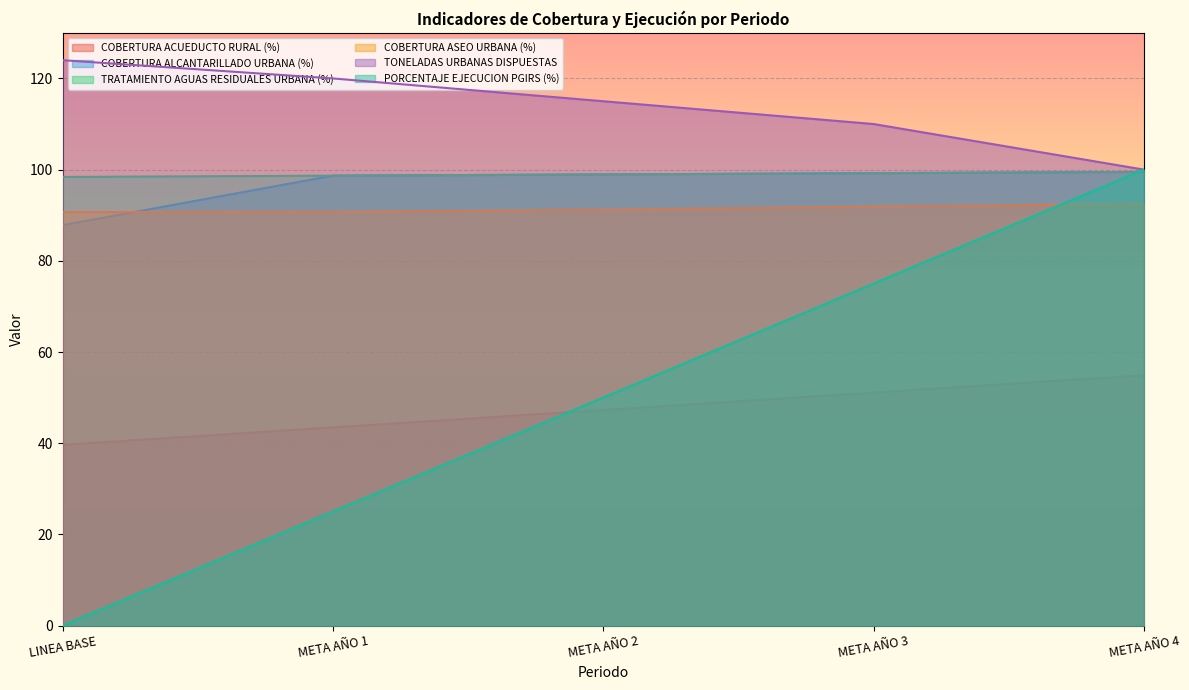

How many lines are shown in the chart?

6